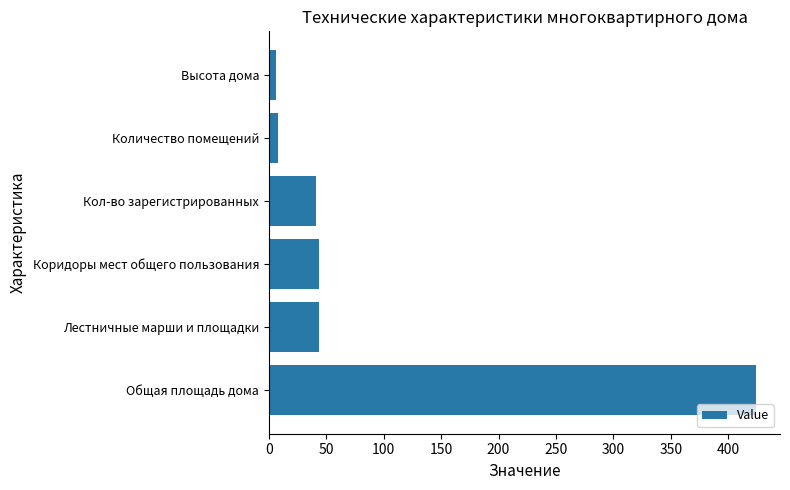

The chart shows a value of 22 at Кол-во зарегистрированных. True or false?

False